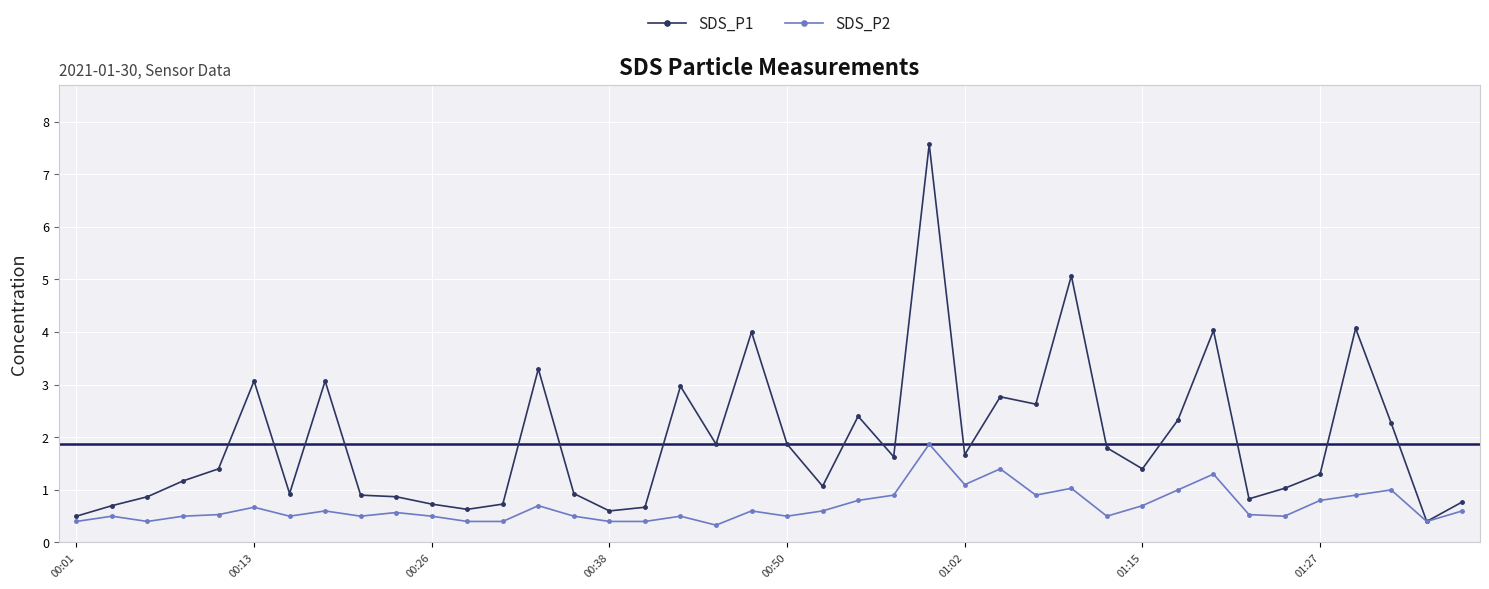

True or false: SDS_P2 has more than 0 points higher than both neighbors.

True